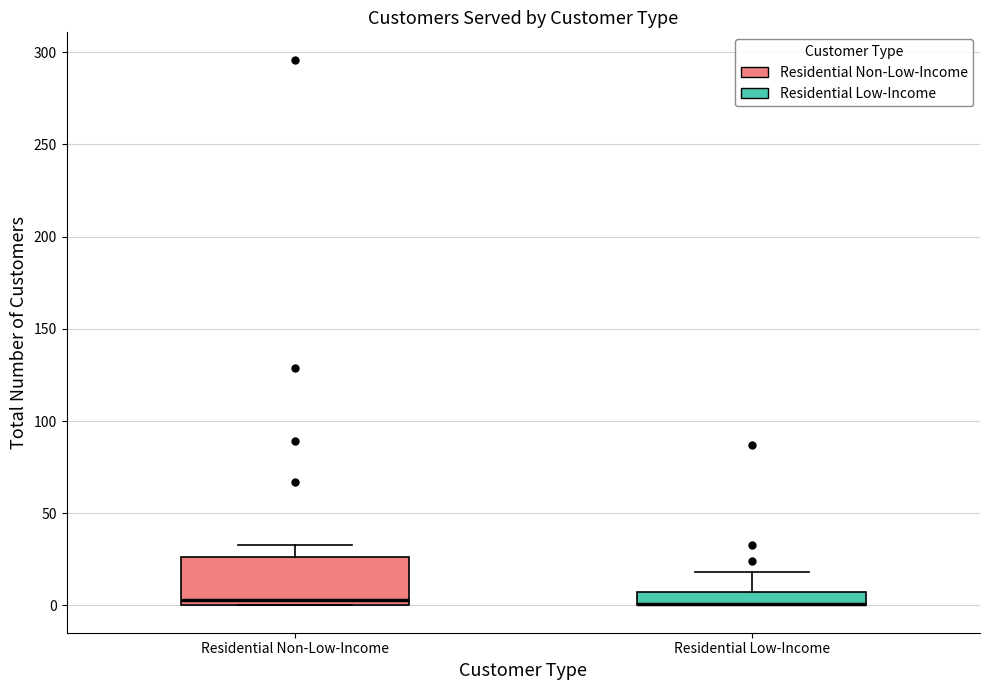

Where is the lower edge of the box for Residential Low-Income on the y-axis? The values are not printed on the chart, so give them approximately, as read against the axis.

0